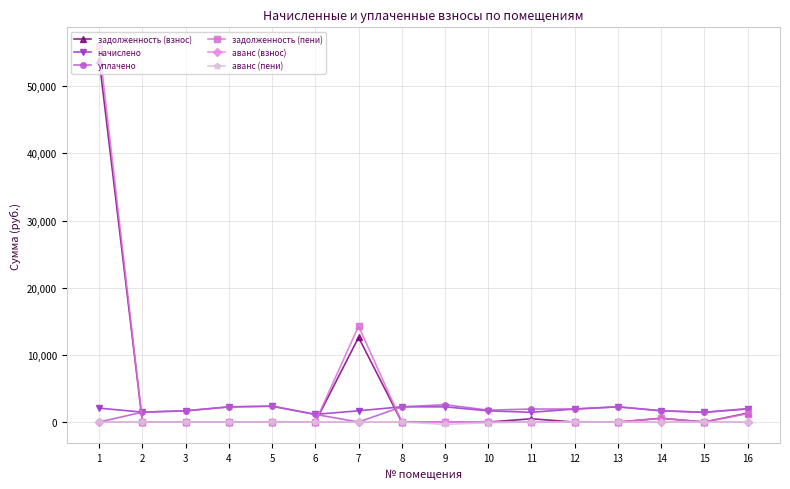

How many intersections are there between уплачено and задолженность (взнос)?

3